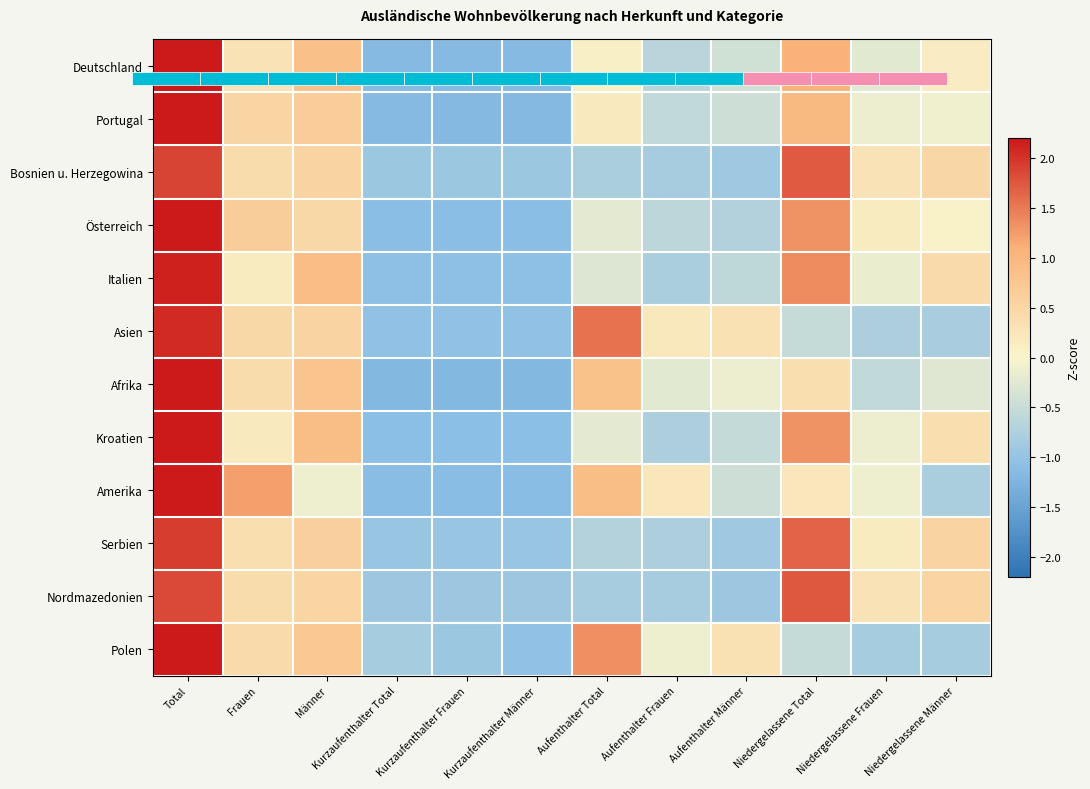

At which label does Afrika first exceed 0?

Total